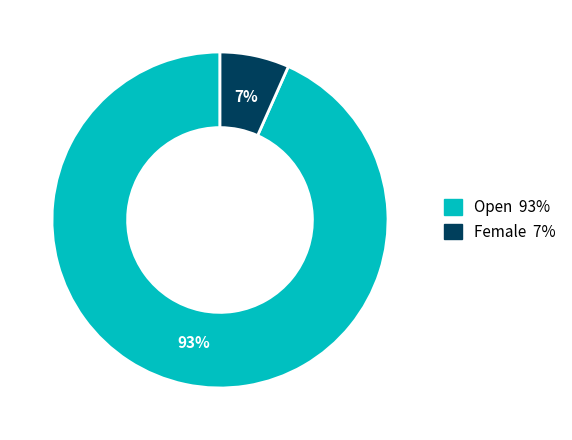

What percentage is the Open slice, to the nearest percent?

93%